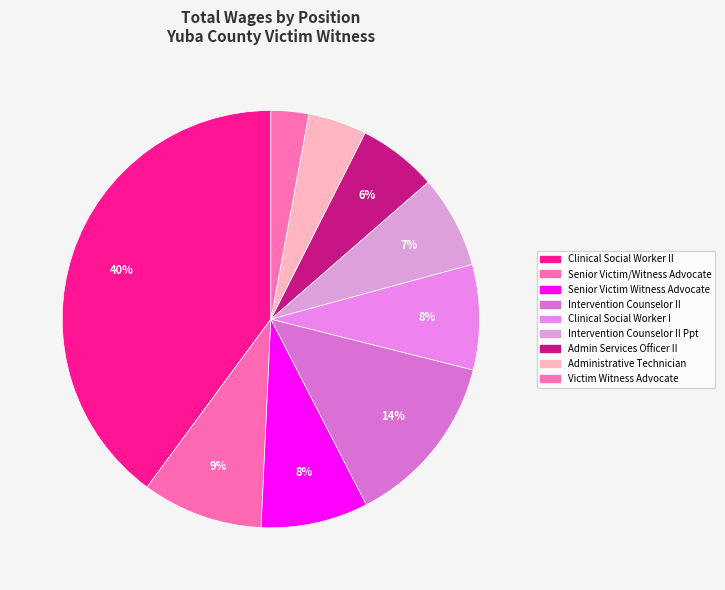

Count the number of slices in the pie.

9